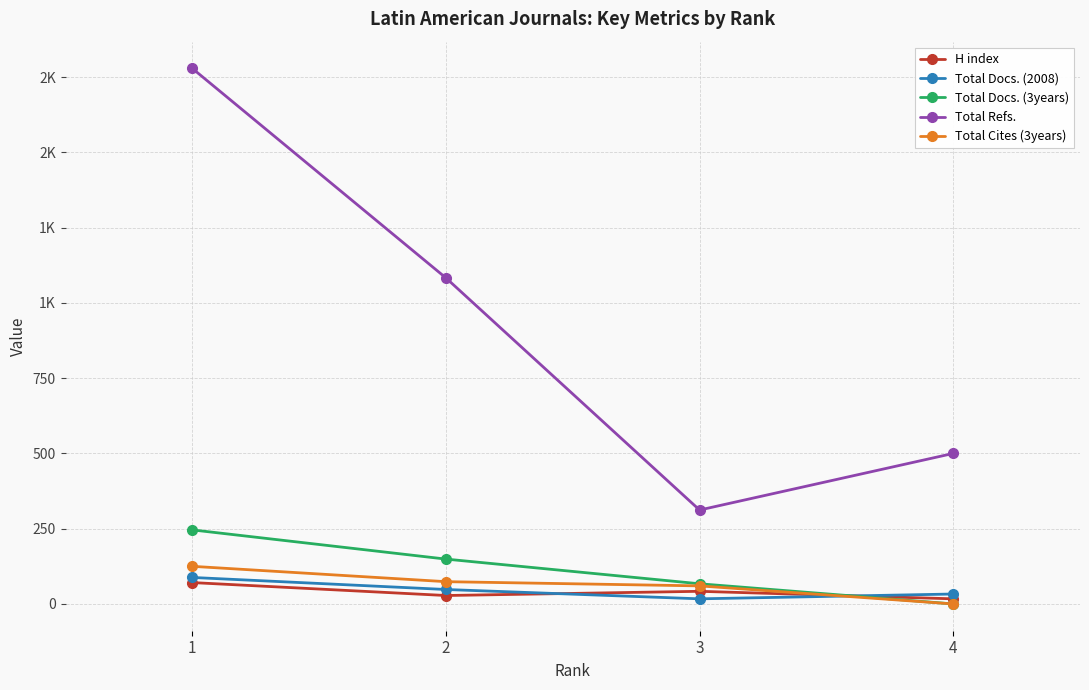

At which category does the chart reach its peak across all series?

1